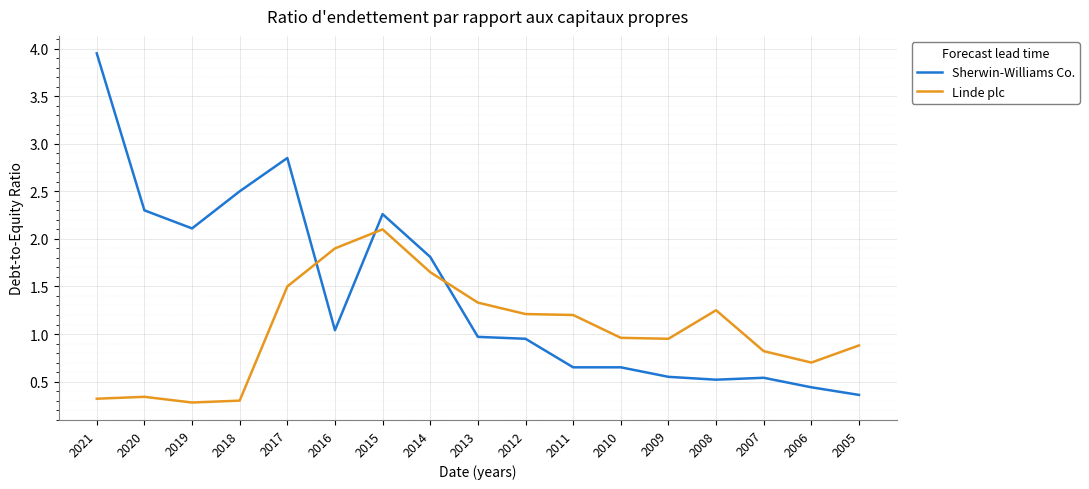

What is the approximate value of Sherwin-Williams Co. at 2018?

2.5